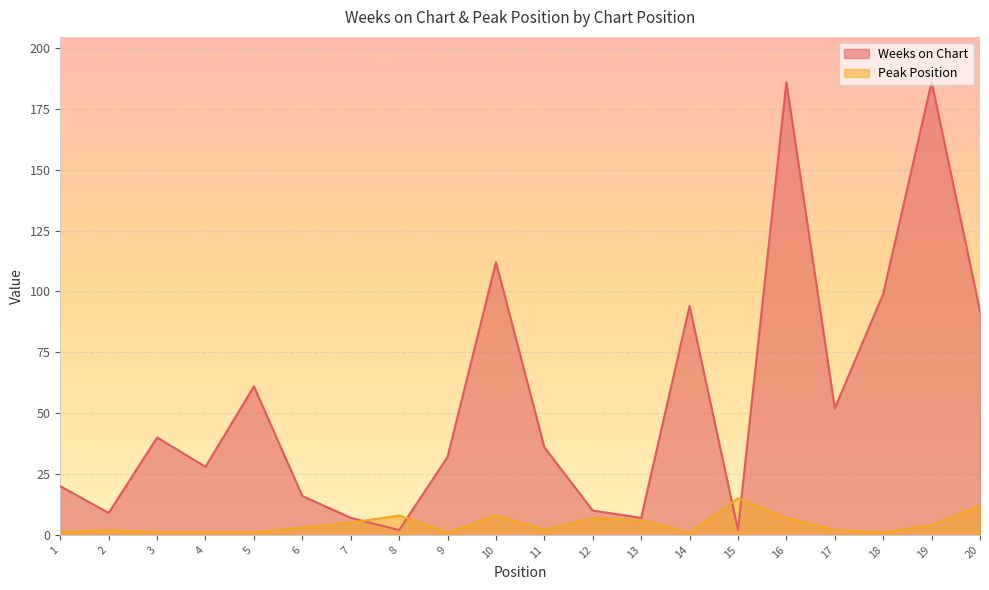

Is it true that Peak Position equals 15 at 15?

True